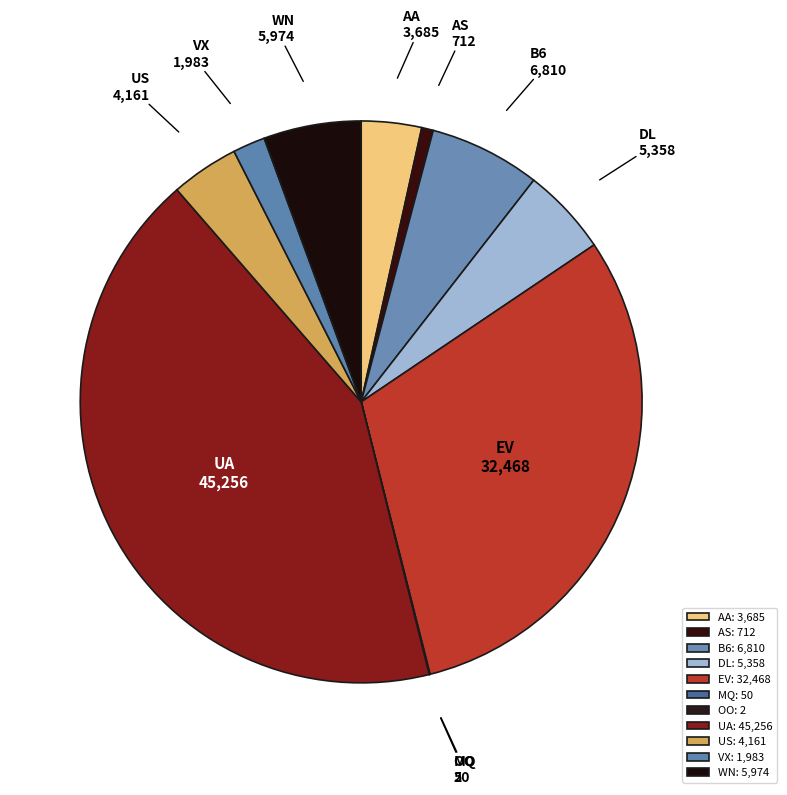

Do US and EV together represent more than half of the pie?

No